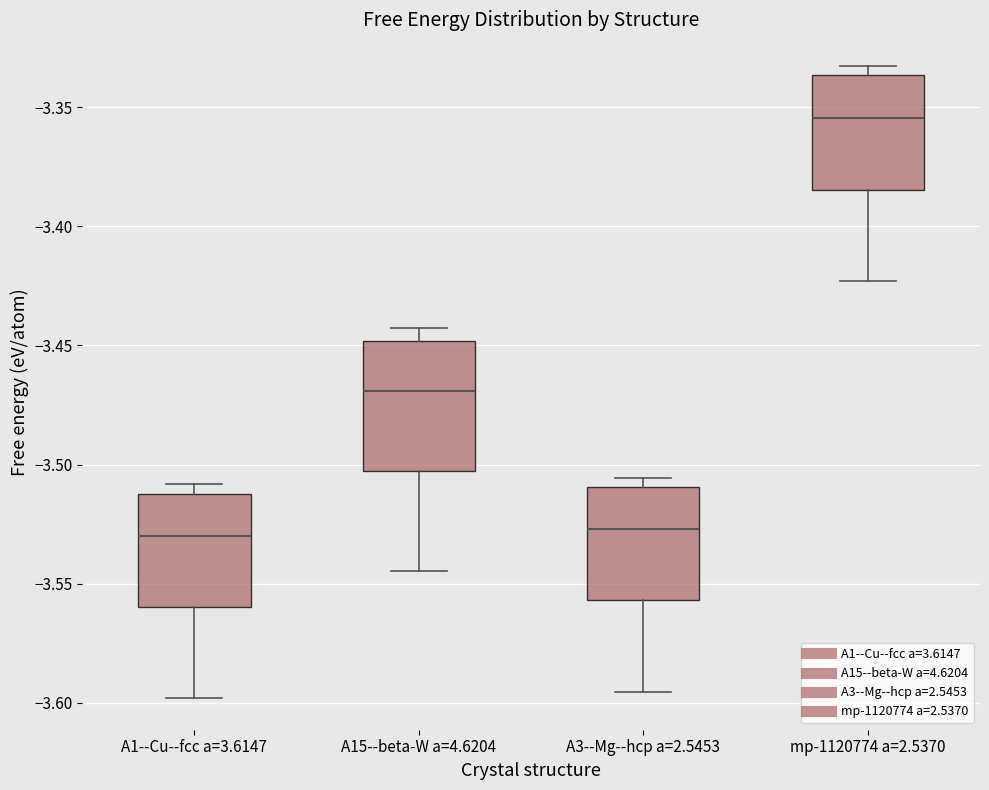

Which box is the tallest, from its lower edge to its upper edge?

A15--beta-W a=4.6204